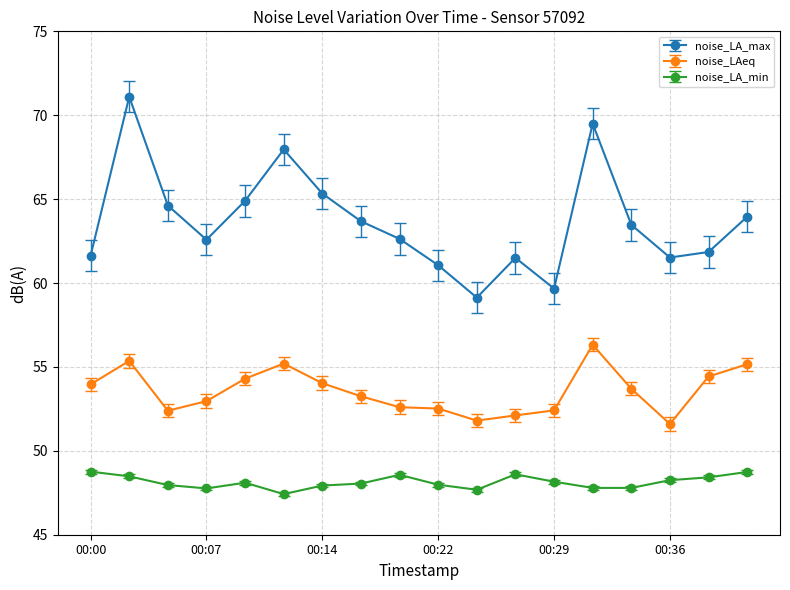

List the series in order of their overall mean, highest first.

noise_LA_max, noise_LAeq, noise_LA_min